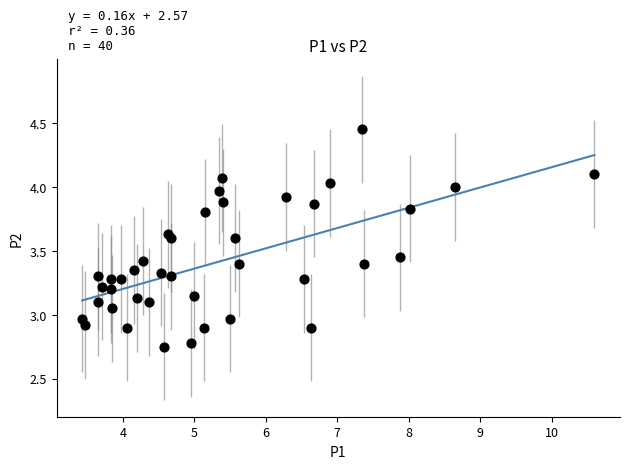

What is the range of X values (max minus min)?

7.2